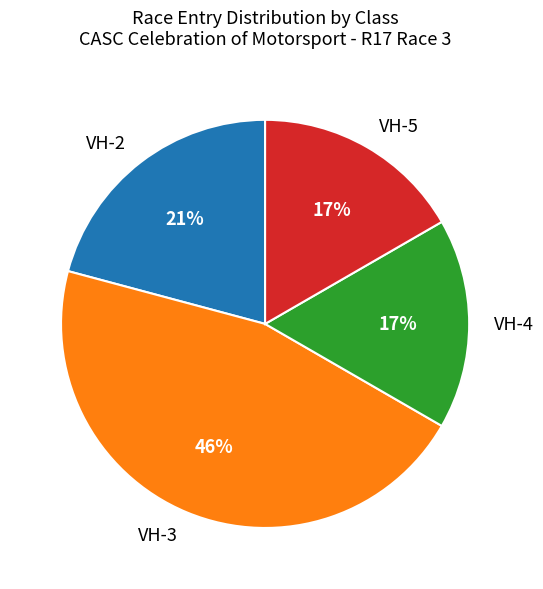

To the nearest percent, what percentage of the pie is VH-3?

46%